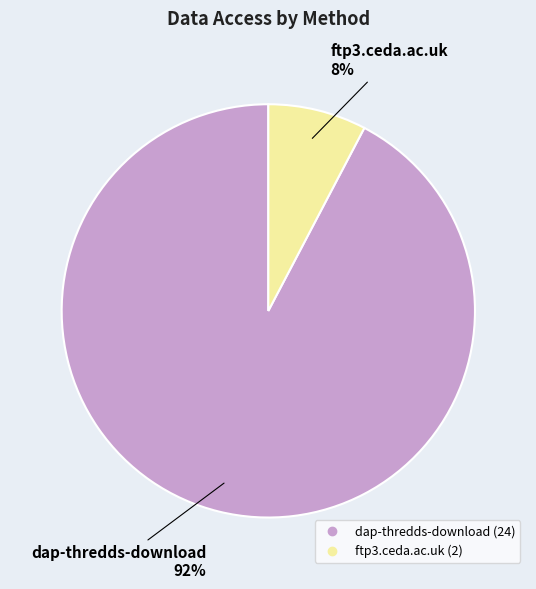

Is the sum of ftp3.ceda.ac.uk and dap-thredds-download greater than half?

Yes